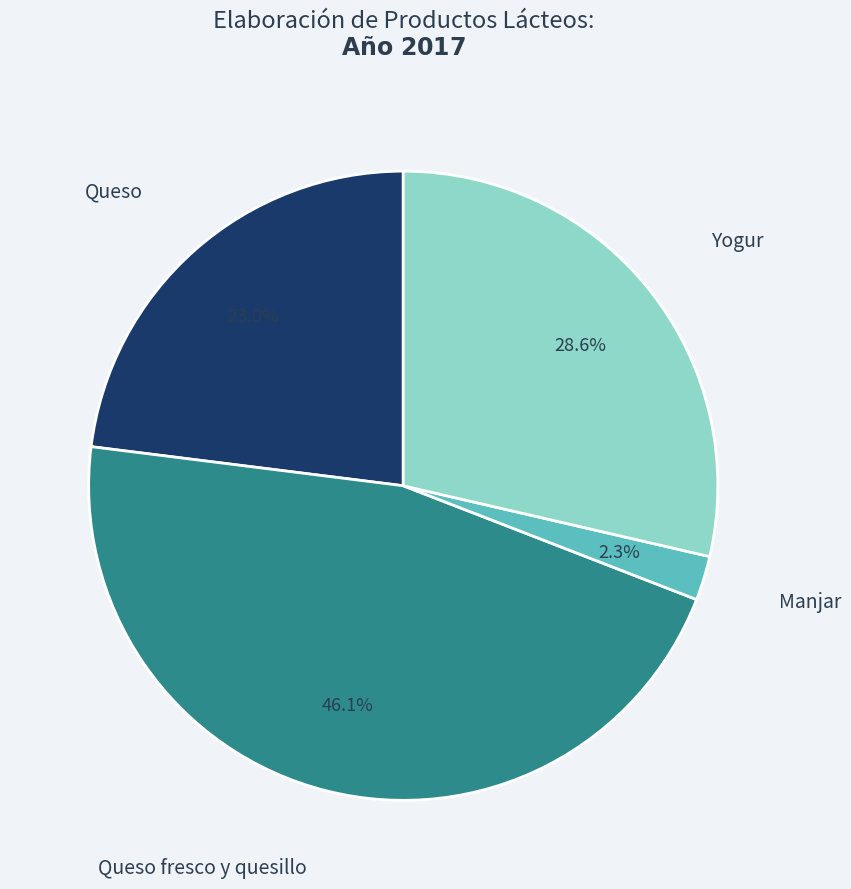

True or false: Manjar accounts for 10% of the total.

False